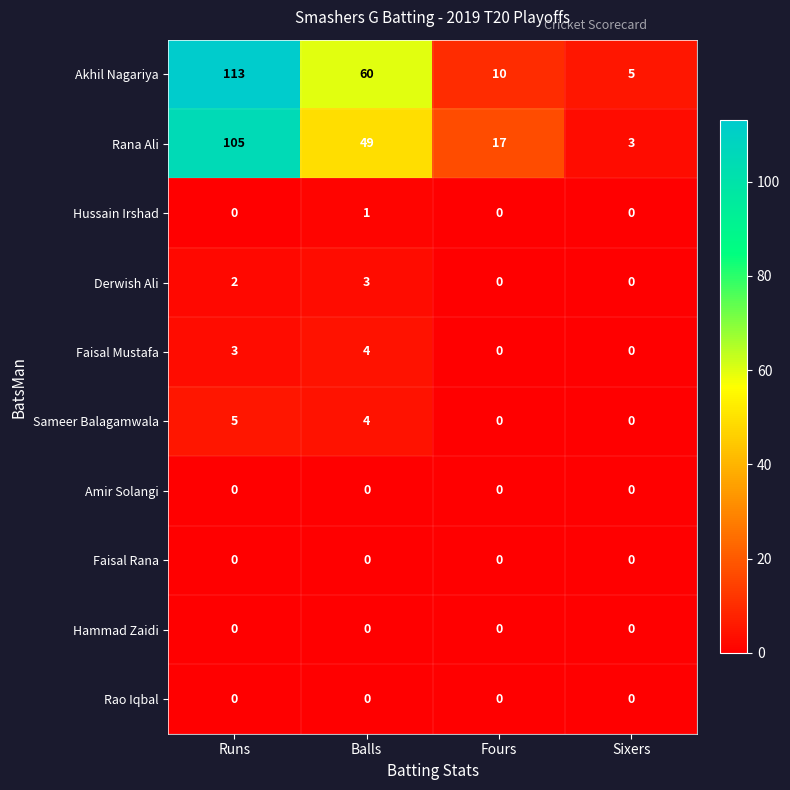

How many distinct data groups are displayed?

10